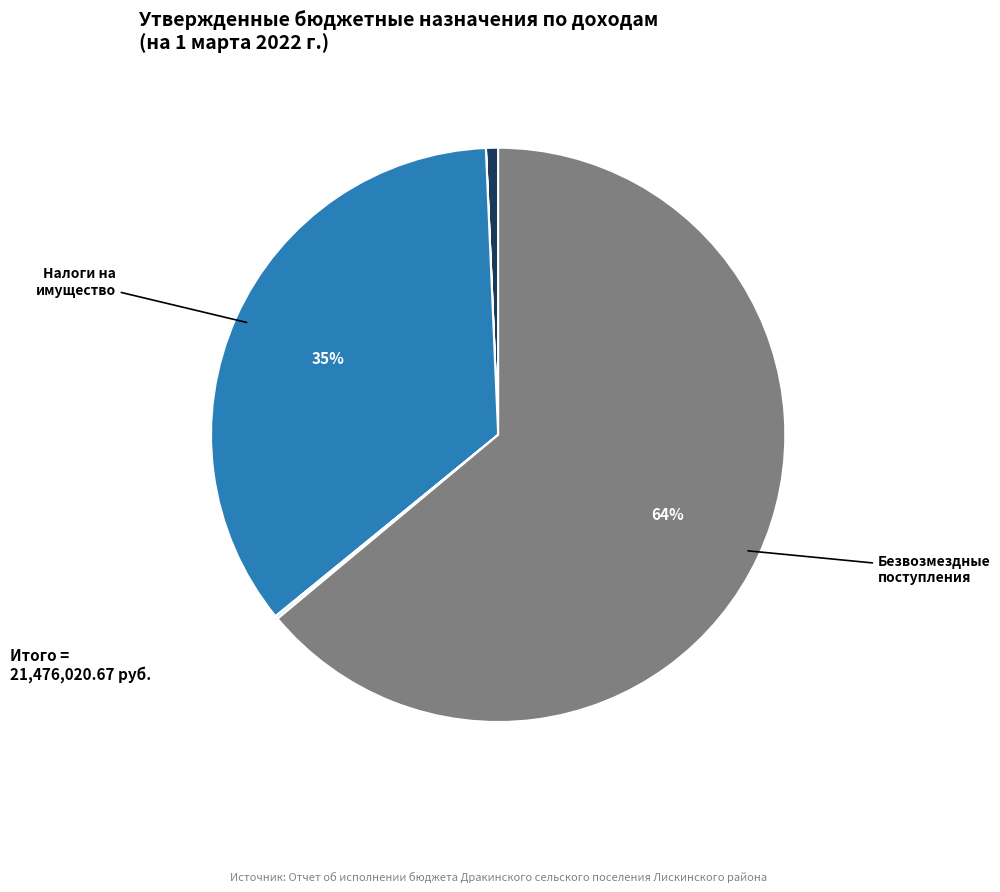

Is there any slice that represents more than half of the pie?

Yes